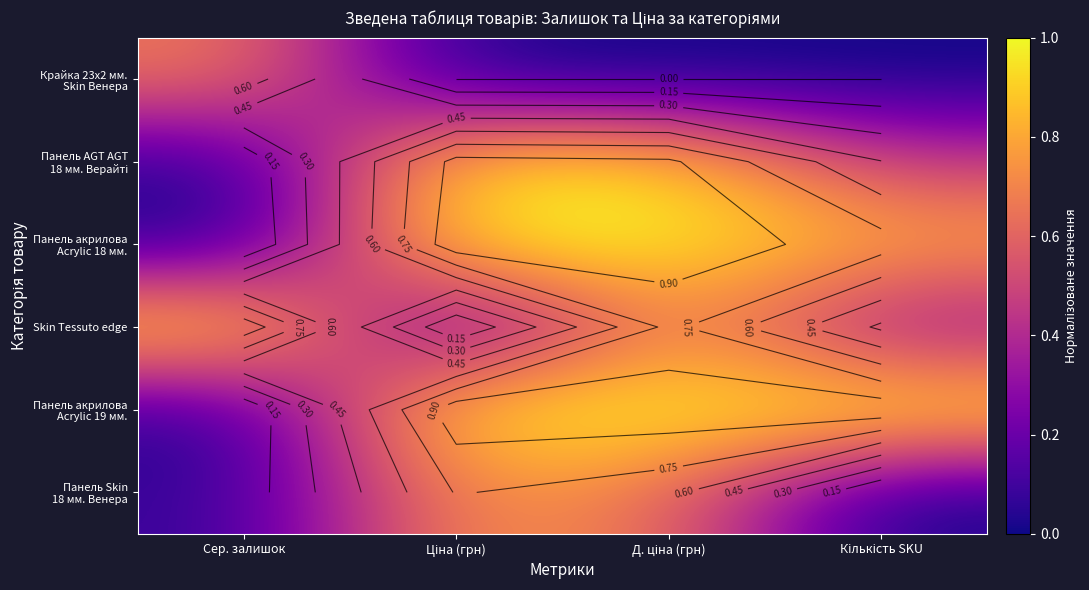

At how many categories does at least one series exceed 0?

4